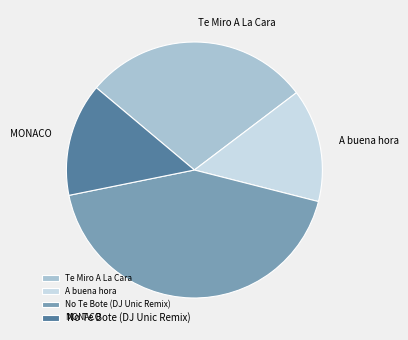

Between No Te Bote (DJ Unic Remix) and A buena hora, which is larger?

No Te Bote (DJ Unic Remix)